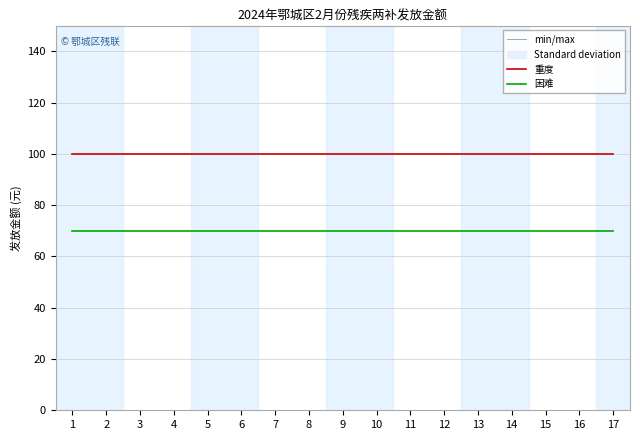

At how many categories does at least one series exceed 76?

17